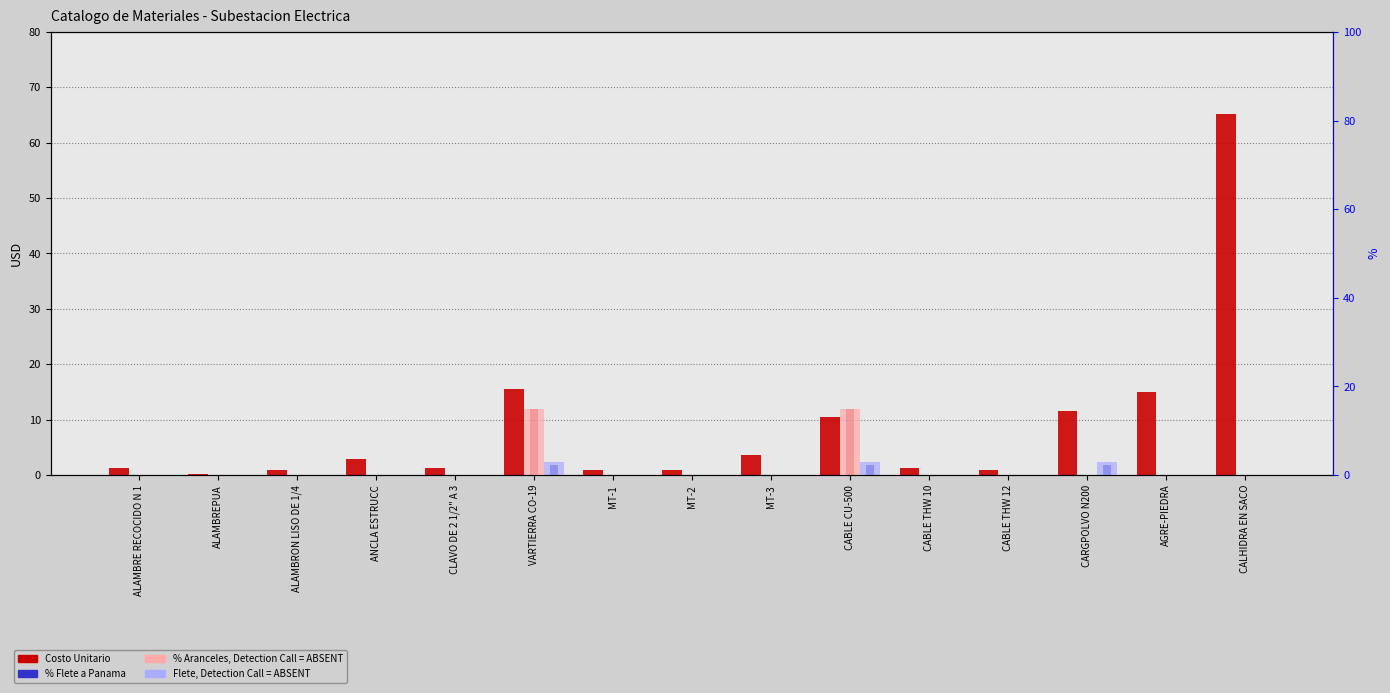

At which label does % Aranceles (scaled) reach its minimum?

ALAMBRE RECOCIDO N 1